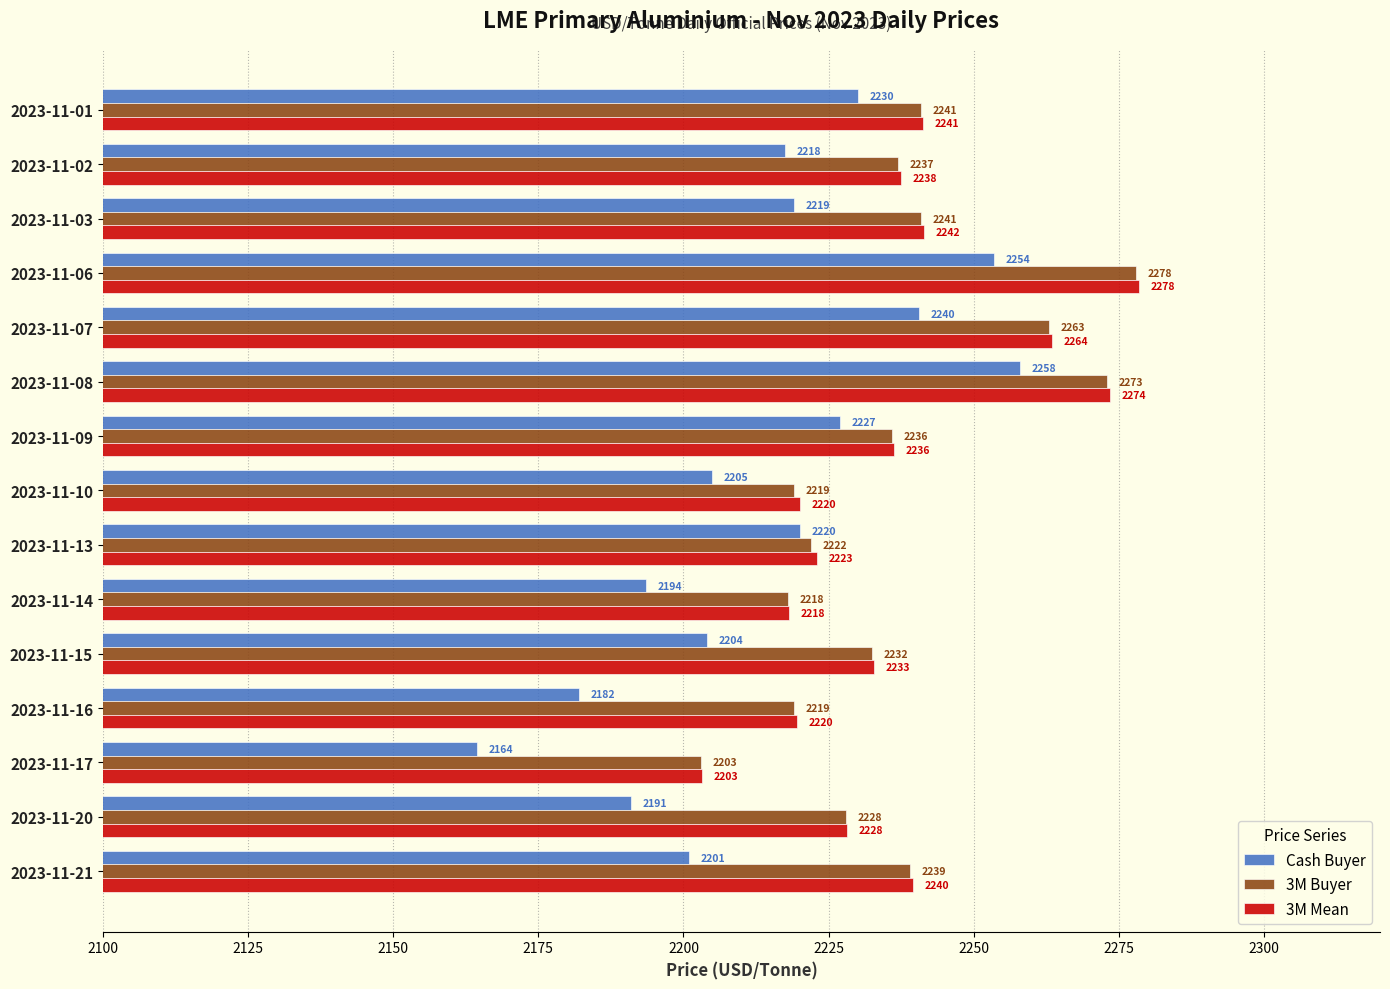

What is the sum of the 3M Mean values at 2023-11-20 and 2023-11-15?

4461.0